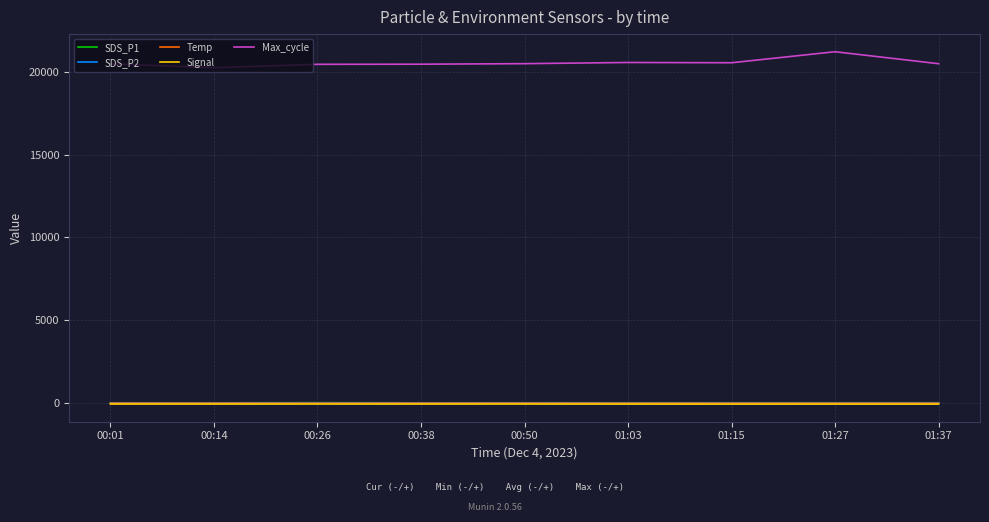

What is the greatest value displayed?

21200.0